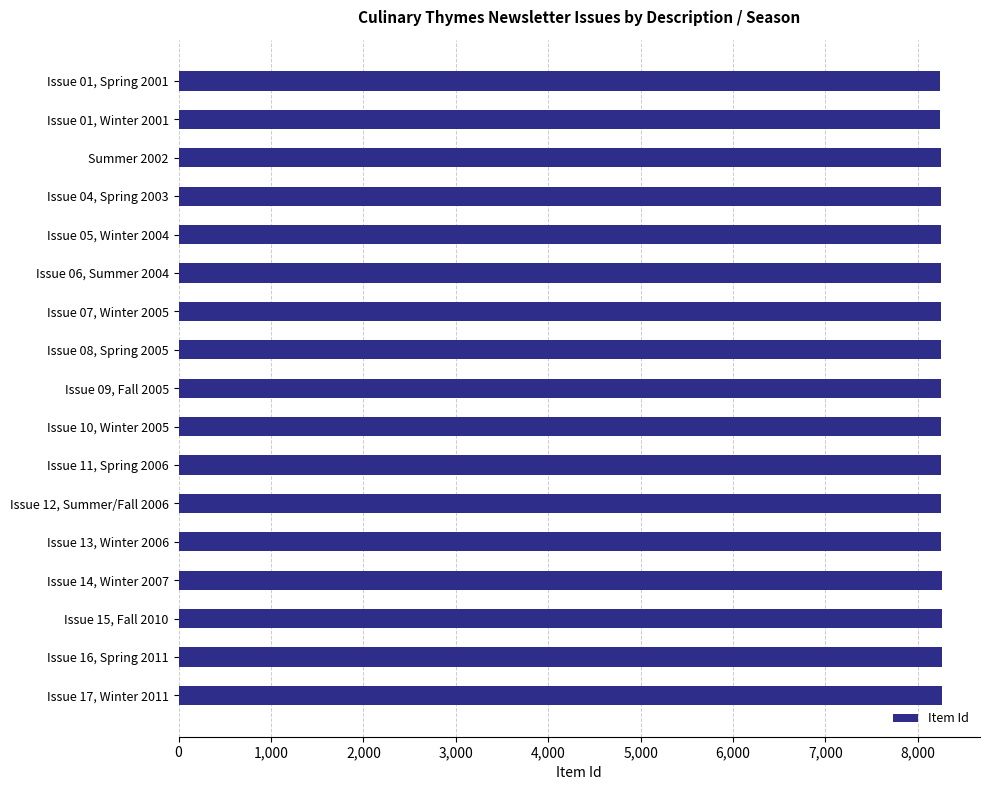

Rank the categories by value from lowest to highest.

Issue 01, Spring 2001, Issue 01, Winter 2001, Summer 2002, Issue 04, Spring 2003, Issue 05, Winter 2004, Issue 06, Summer 2004, Issue 07, Winter 2005, Issue 08, Spring 2005, Issue 09, Fall 2005, Issue 10, Winter 2005, Issue 11, Spring 2006, Issue 12, Summer/Fall 2006, Issue 13, Winter 2006, Issue 14, Winter 2007, Issue 15, Fall 2010, Issue 16, Spring 2011, Issue 17, Winter 2011